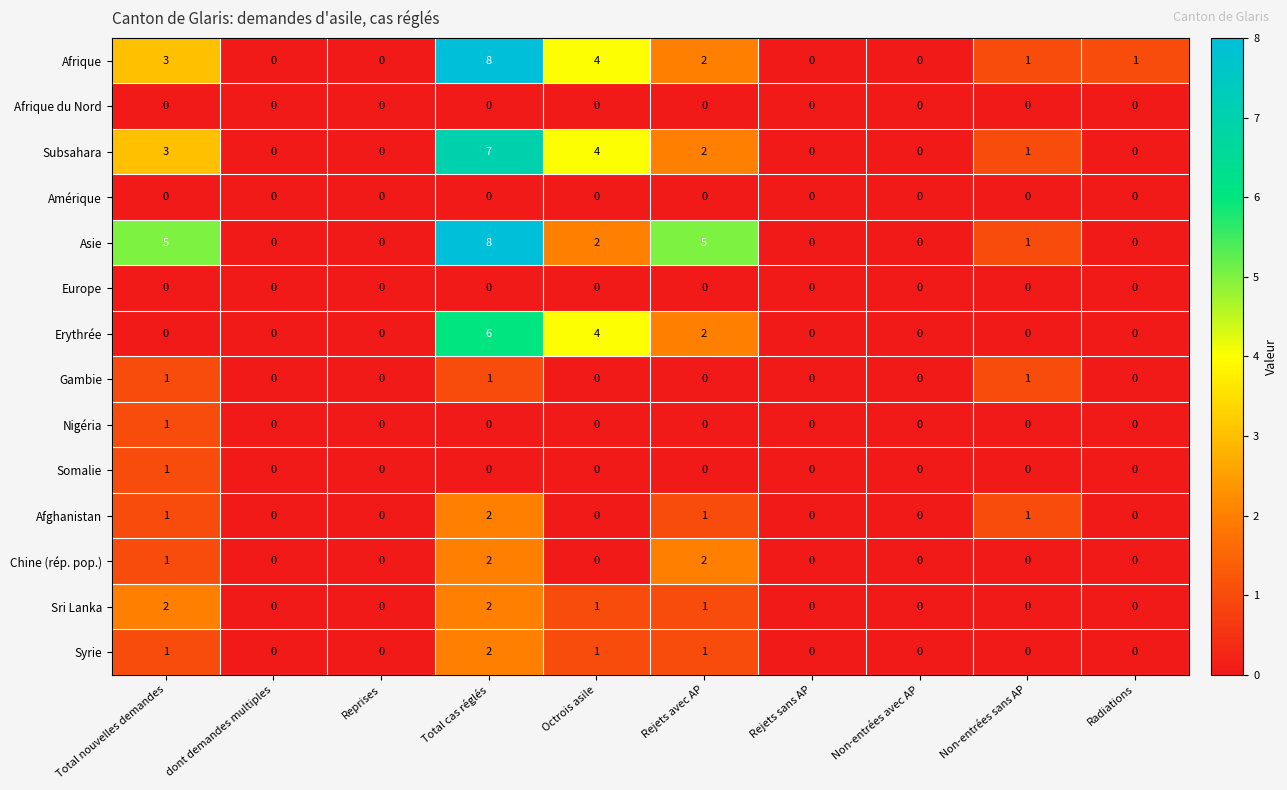

Which series has the largest total across all categories?

Asie